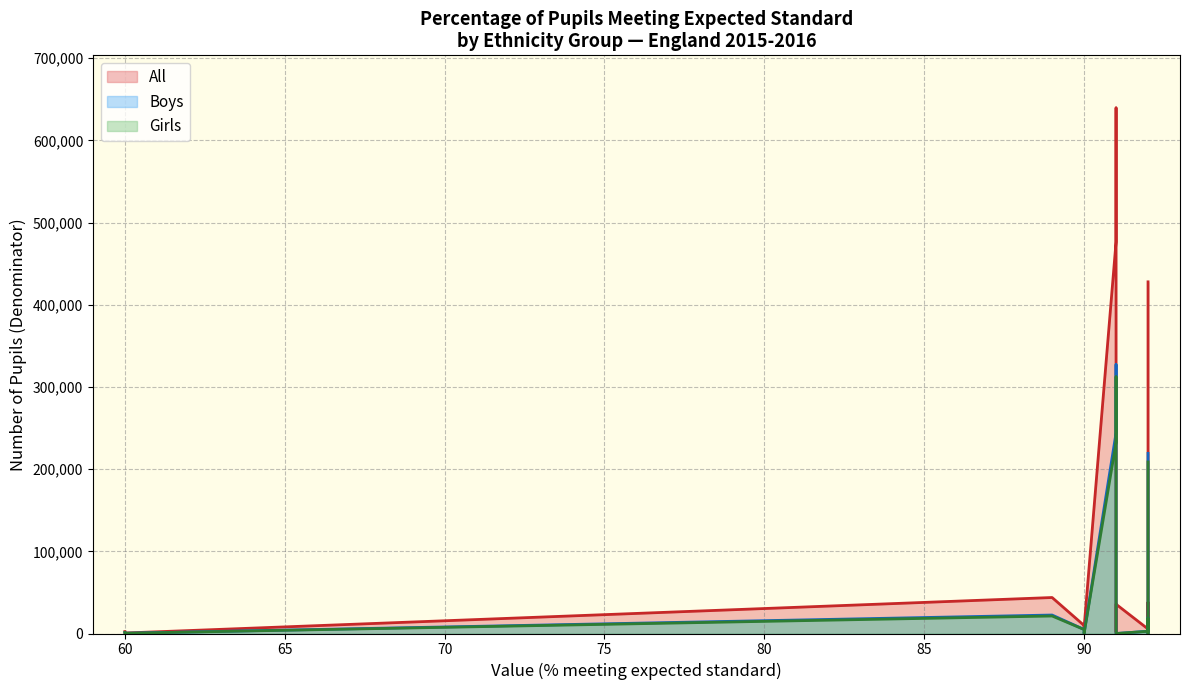

Does the chart display data point markers on the line(s)?

No